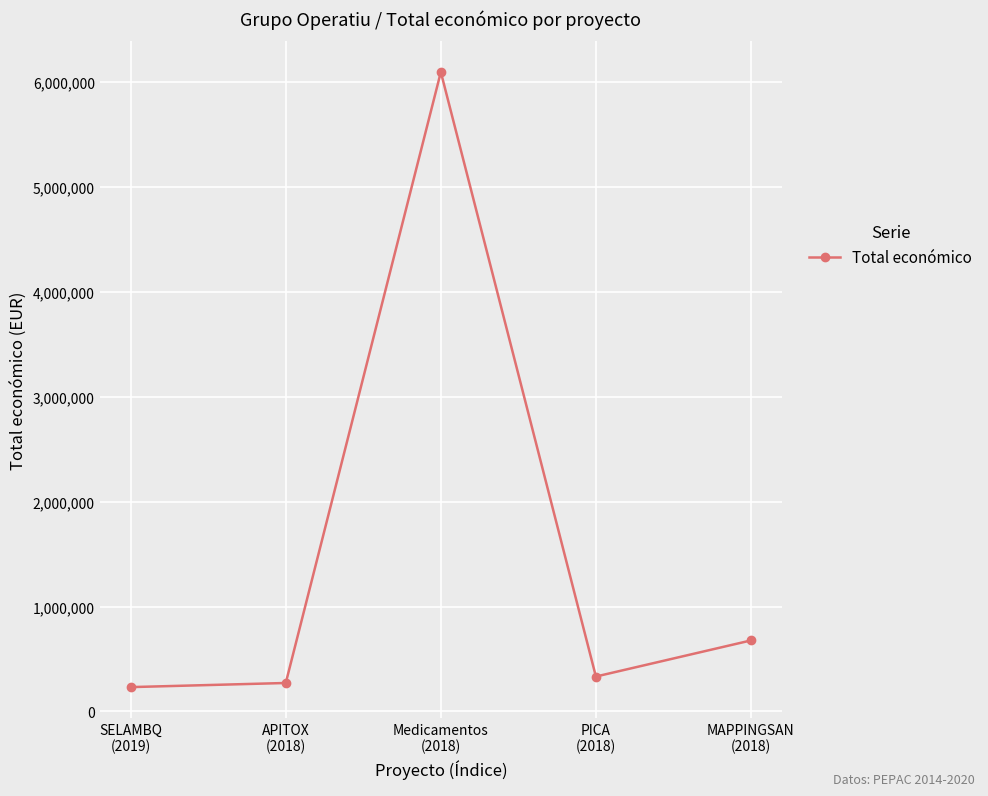

How many points are higher than both their immediate neighbors (excluding endpoints)?

1